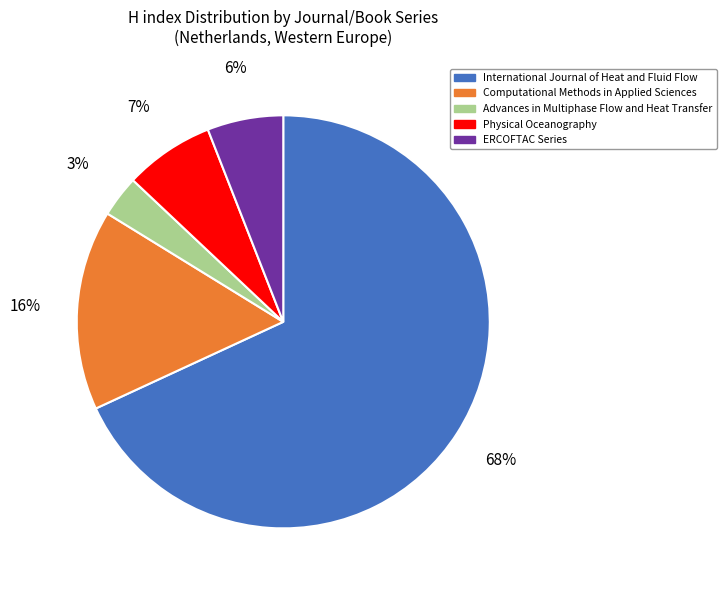

Which category has the smallest portion of the pie?

Advances in Multiphase Flow and Heat Transfer